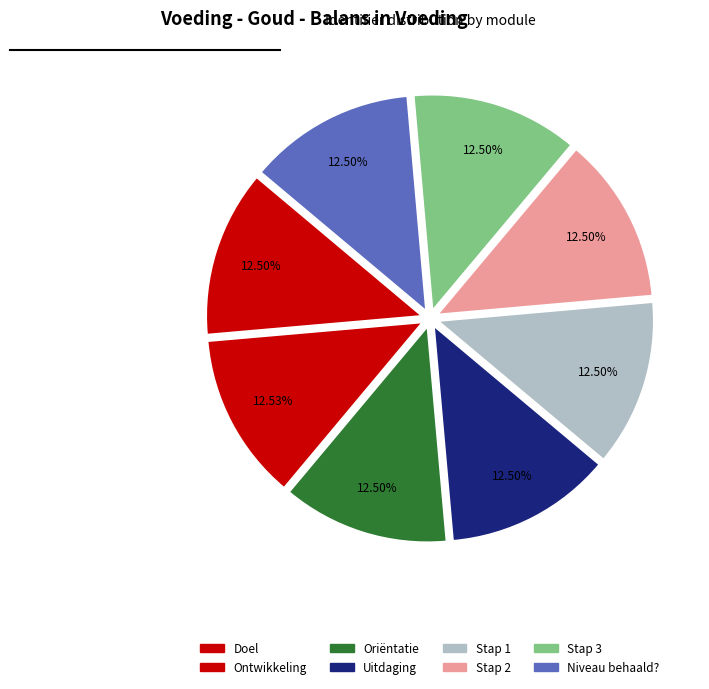

What is the smallest slice in the pie chart?

Doel